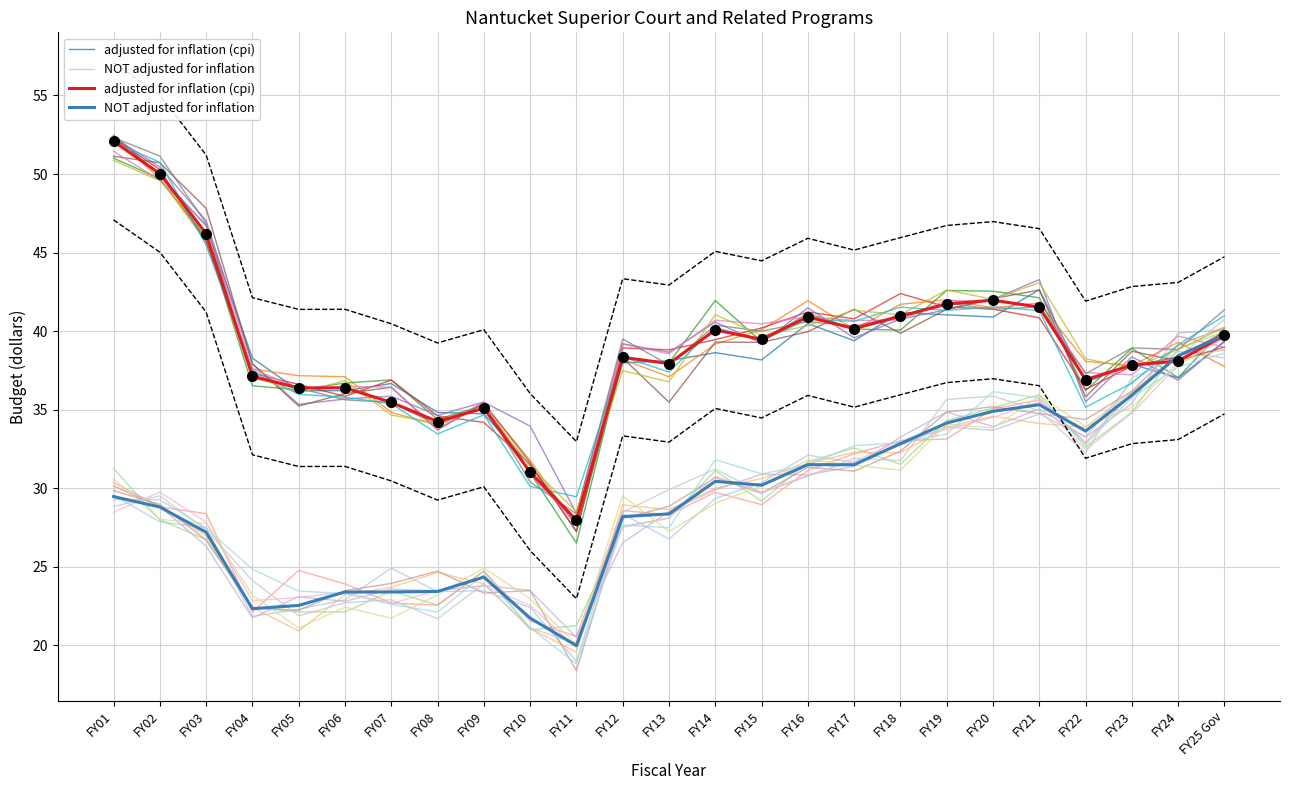

The NOT adjusted for inflation series shows 31.7 at FY05. True or false?

False